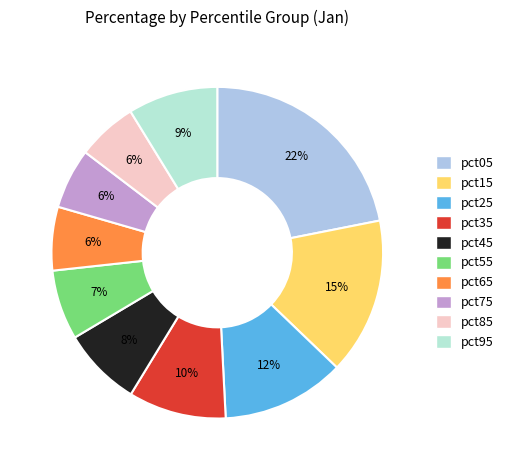

Do pct65 and pct75 together represent more than half of the pie?

No